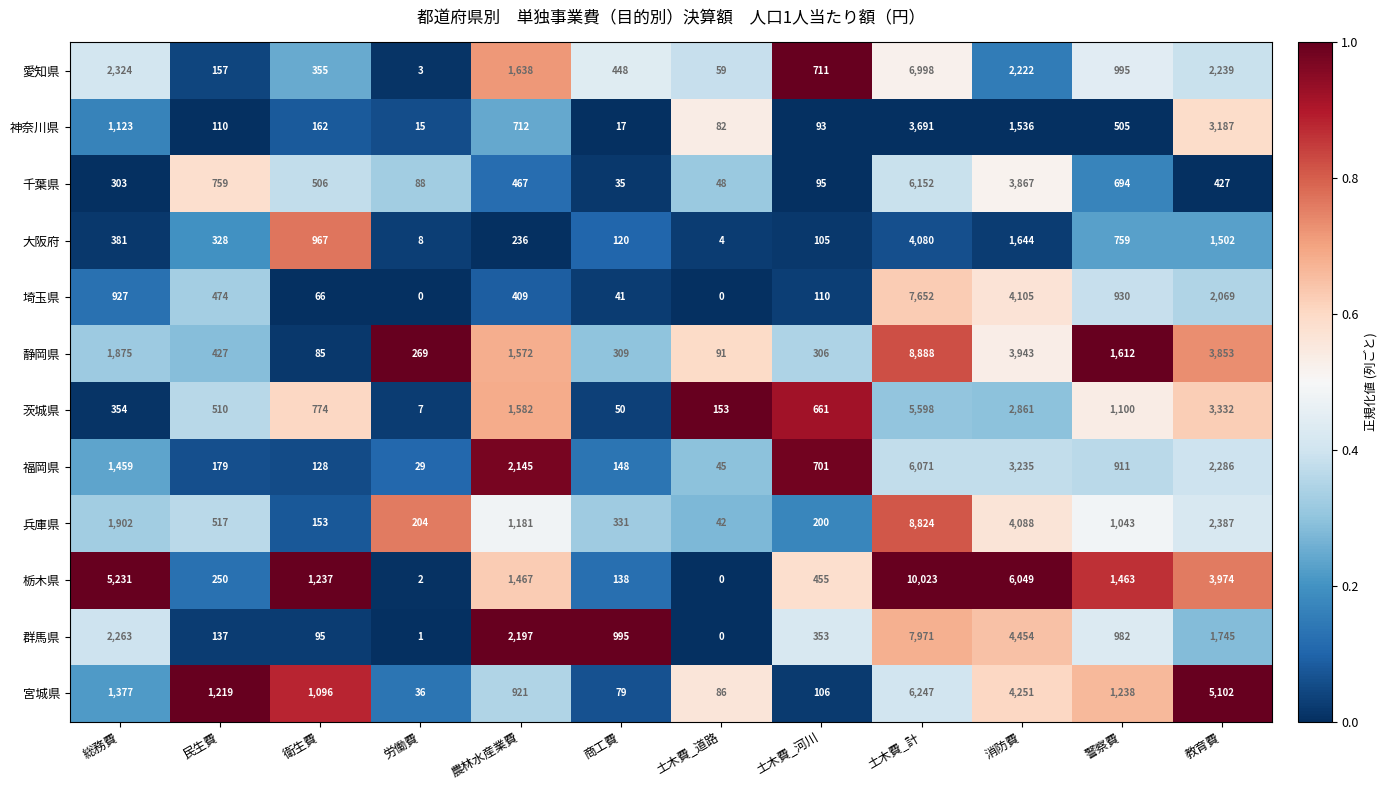

At how many categories does at least one series exceed 2411?

4